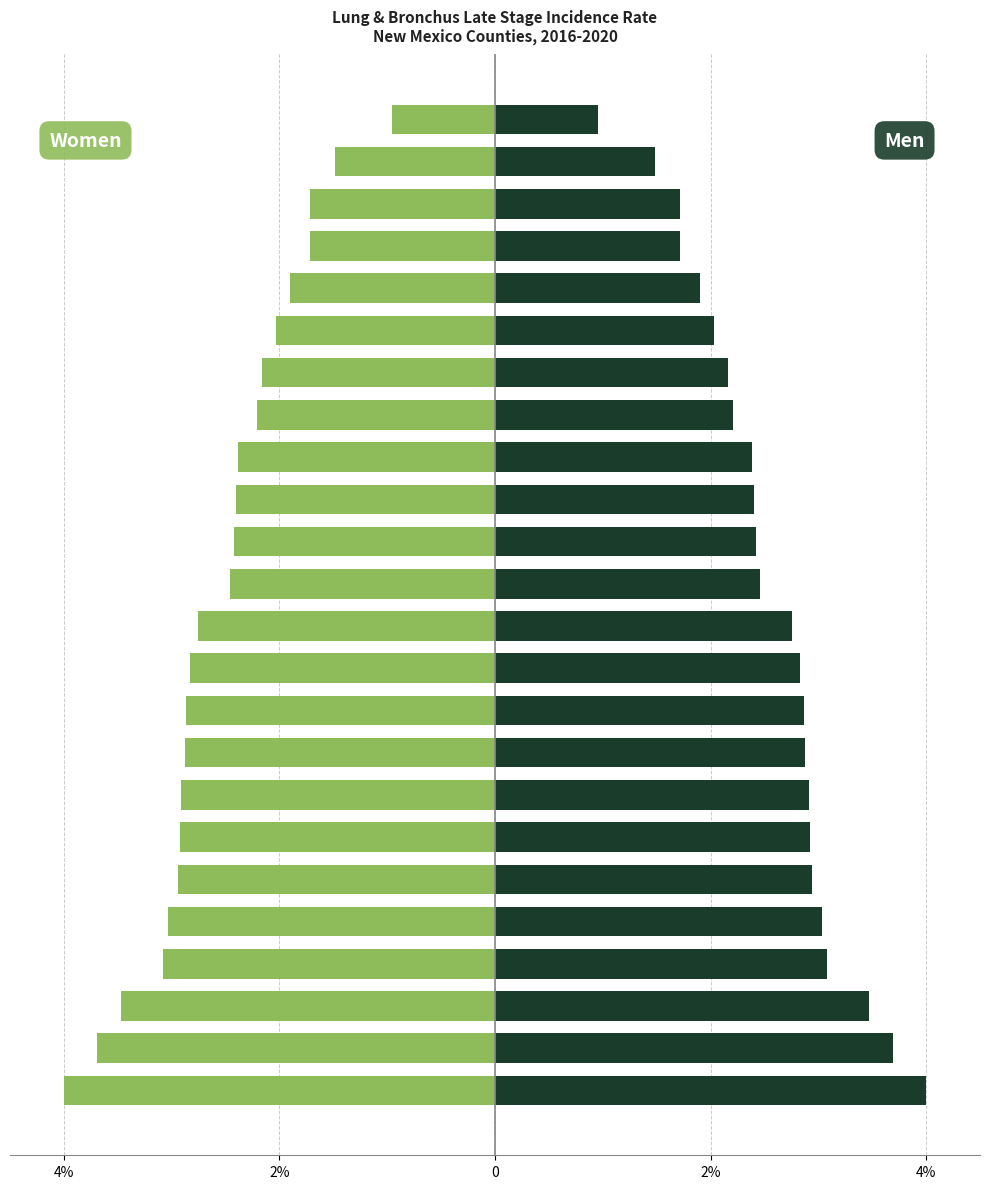

Reading left to right, extract all data points from this chart.

Women: -4.0	-3.7	-3.5	-3.1	-3.0	-2.9	-2.9	-2.9	-2.9	-2.9	-2.8	-2.8	-2.5	-2.4	-2.4	-2.4	-2.2	-2.2	-2.0	-1.9	-1.7	-1.7	-1.5	-1.0
Men: 4.0	3.7	3.5	3.1	3.0	2.9	2.9	2.9	2.9	2.9	2.8	2.8	2.5	2.4	2.4	2.4	2.2	2.2	2.0	1.9	1.7	1.7	1.5	1.0